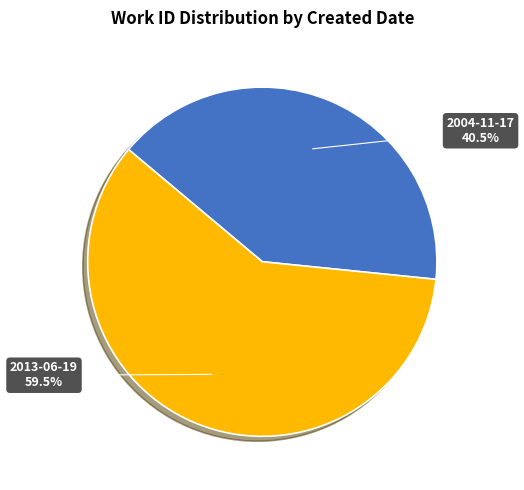

Between 2004-11-17 and 2013-06-19, which is larger?

2013-06-19